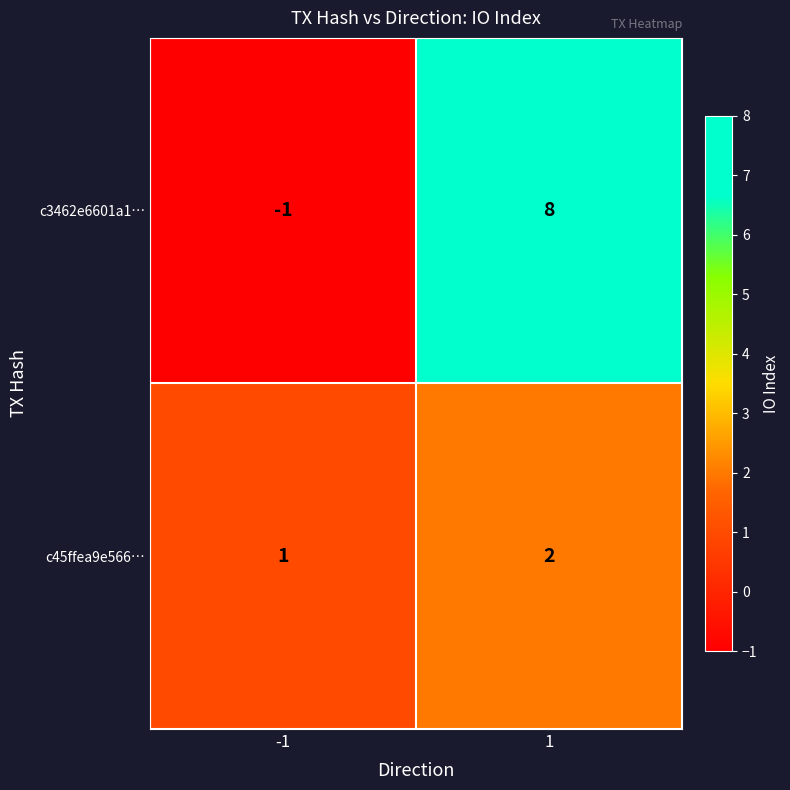

What is the difference between the highest and lowest values at -1?

2